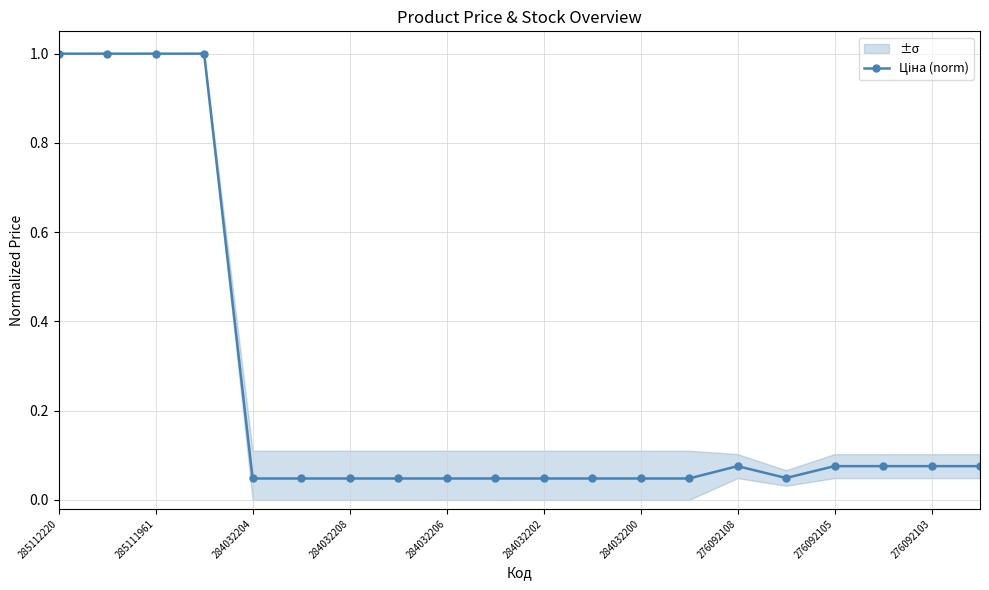

What is the difference between the maximum and second lowest values?

1.0